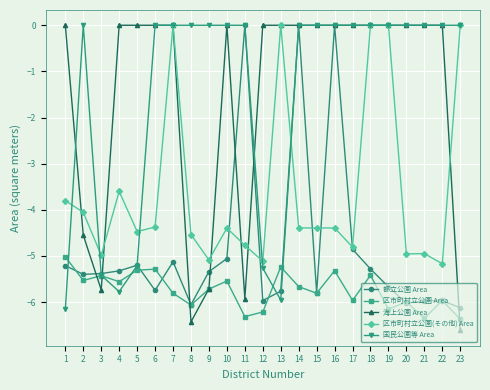

Which series has the largest range (max minus min)?

海上公園 Area